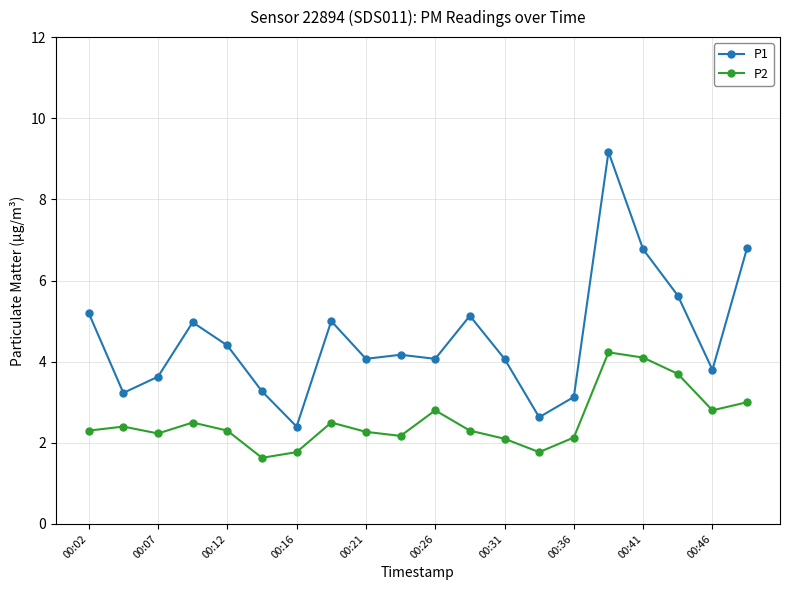

How many data points does each series have?

20